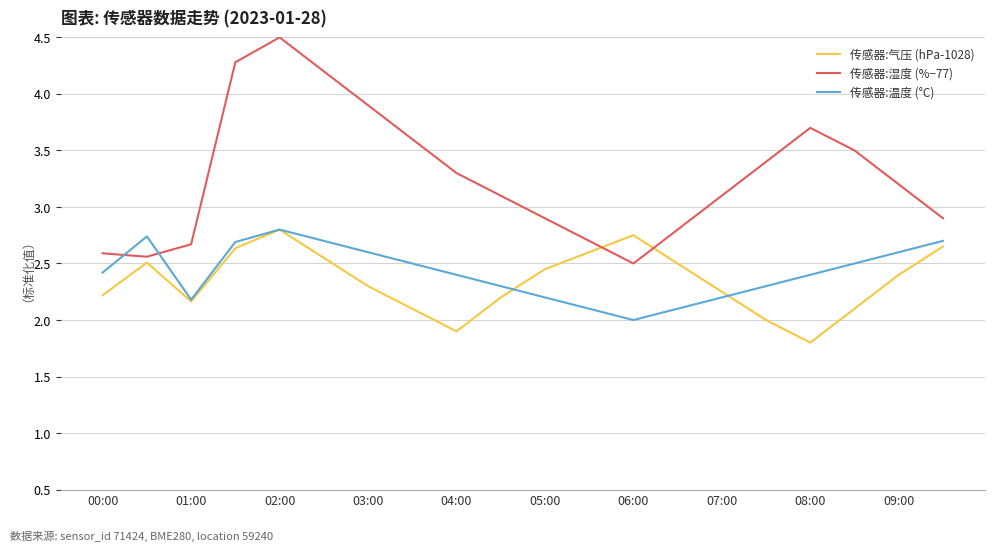

Which series has the widest spread of values?

传感器:湿度 (%−77)